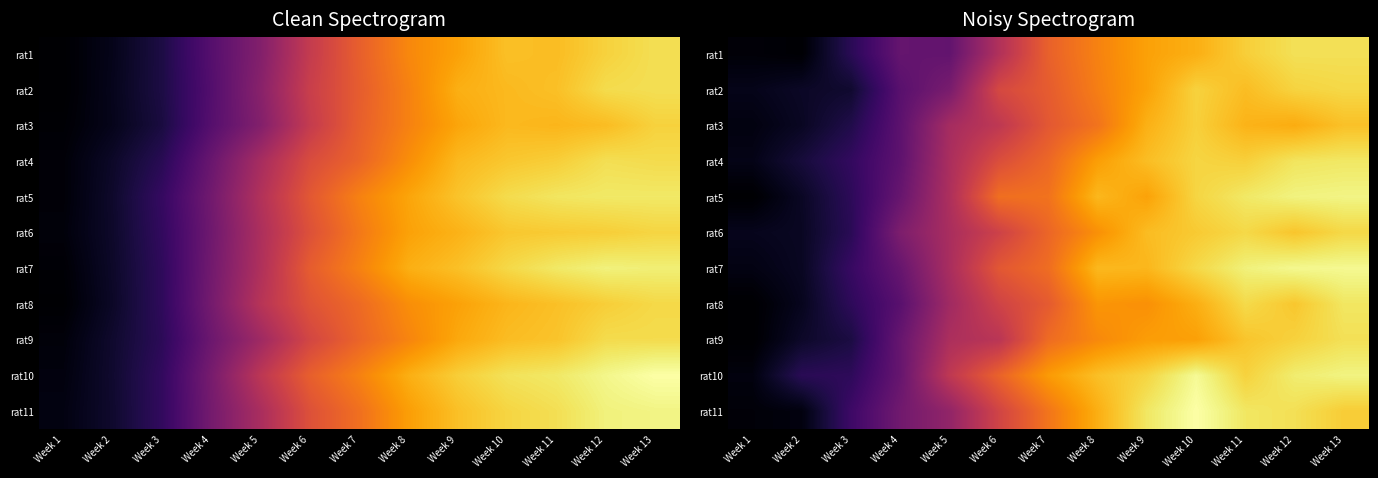

Which has a higher value, Week 6 or Week 3?

Week 6